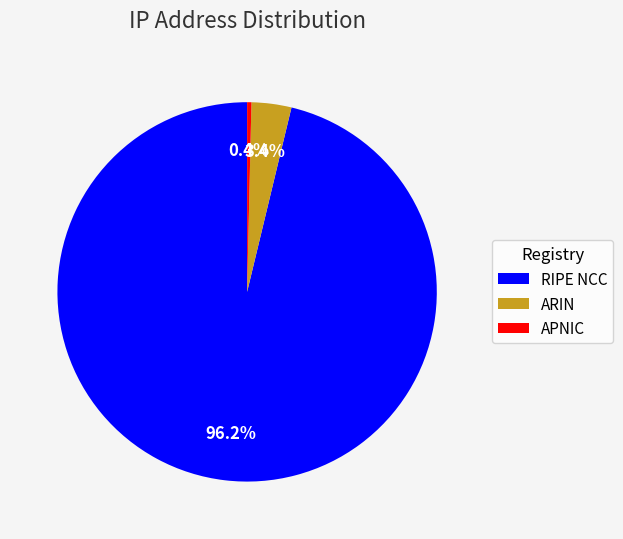

Is it true that ARIN is 3% of the pie?

True